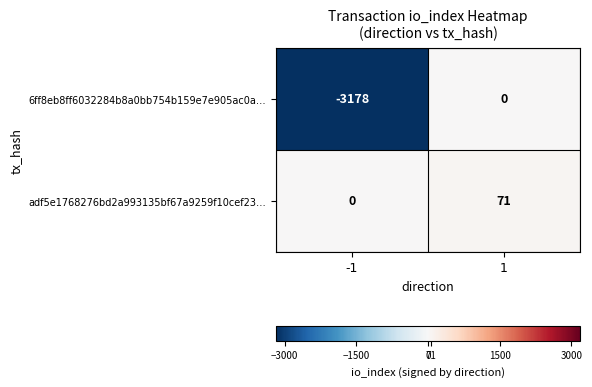

What is the sum of all adf5e1768276bd2a993135bf67a9259f10cef23… values?

71